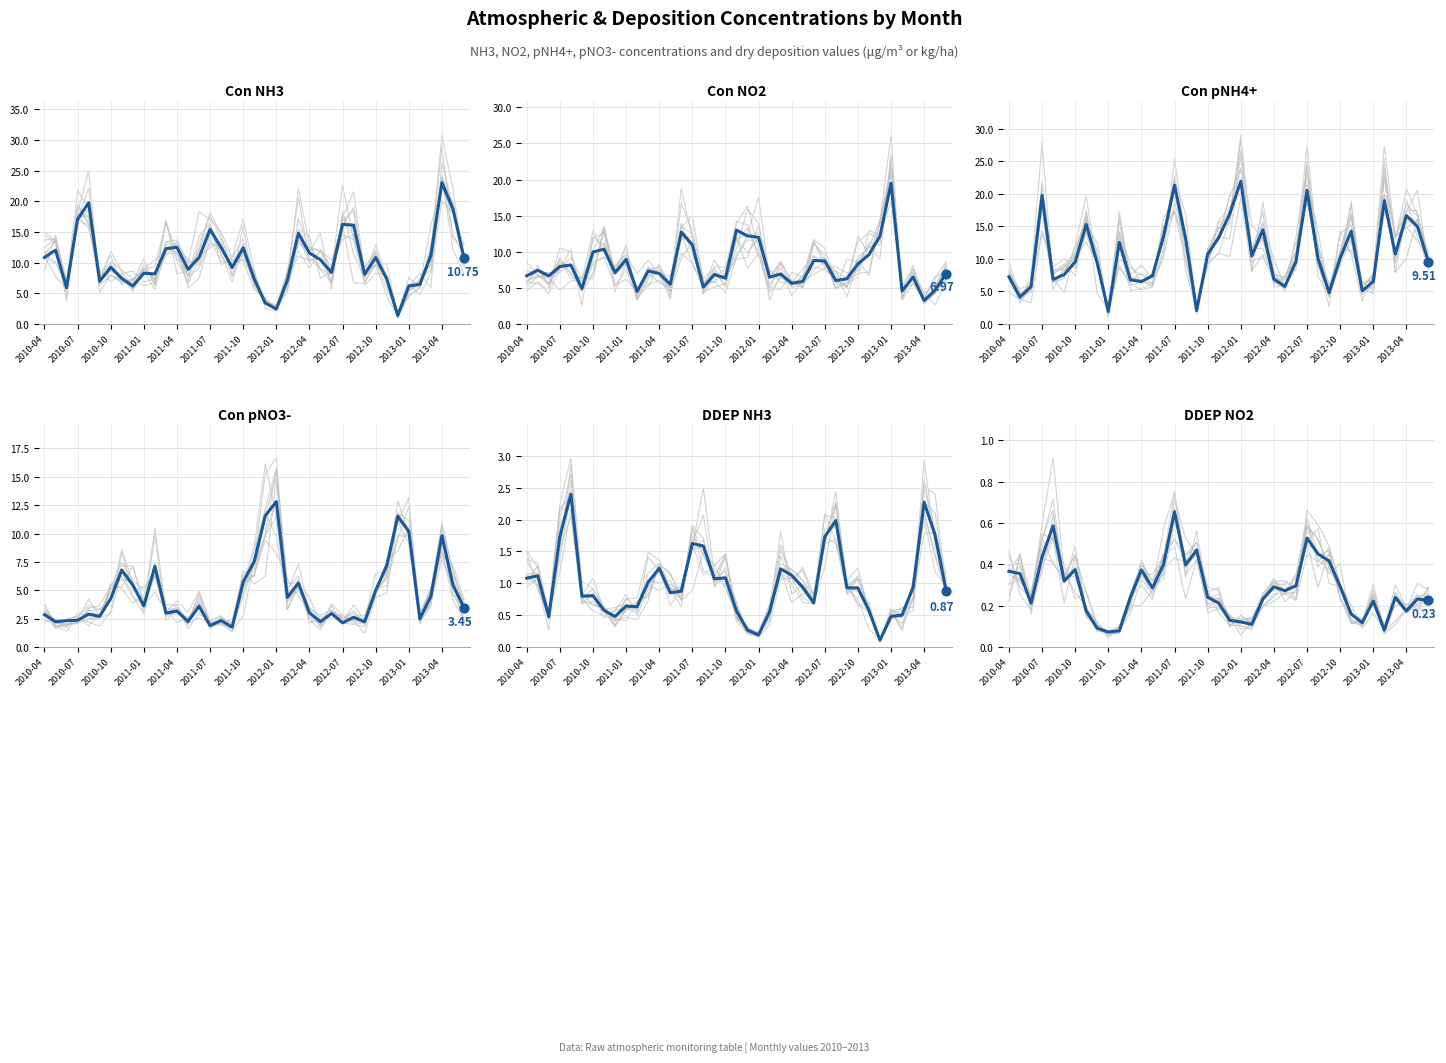

Is the value of DDEP NH3 at 33 greater than the value of Con pNO3- at 25?

No